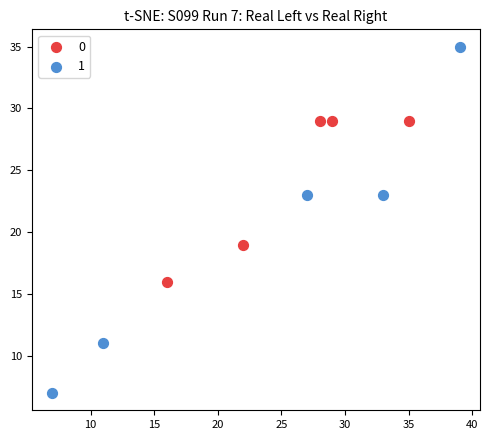

What are all the series names shown in the legend?

0, 1